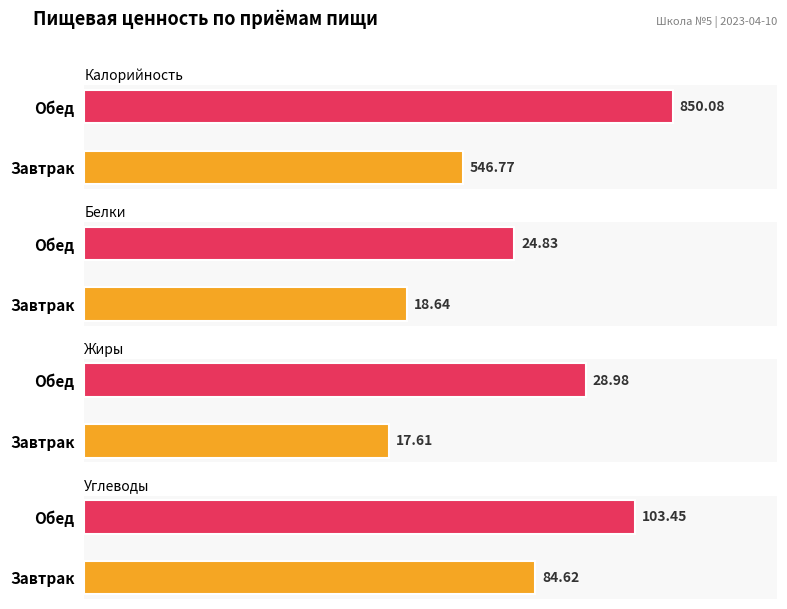

Is it true that Калорийность equals 410.1 at Обед?

False